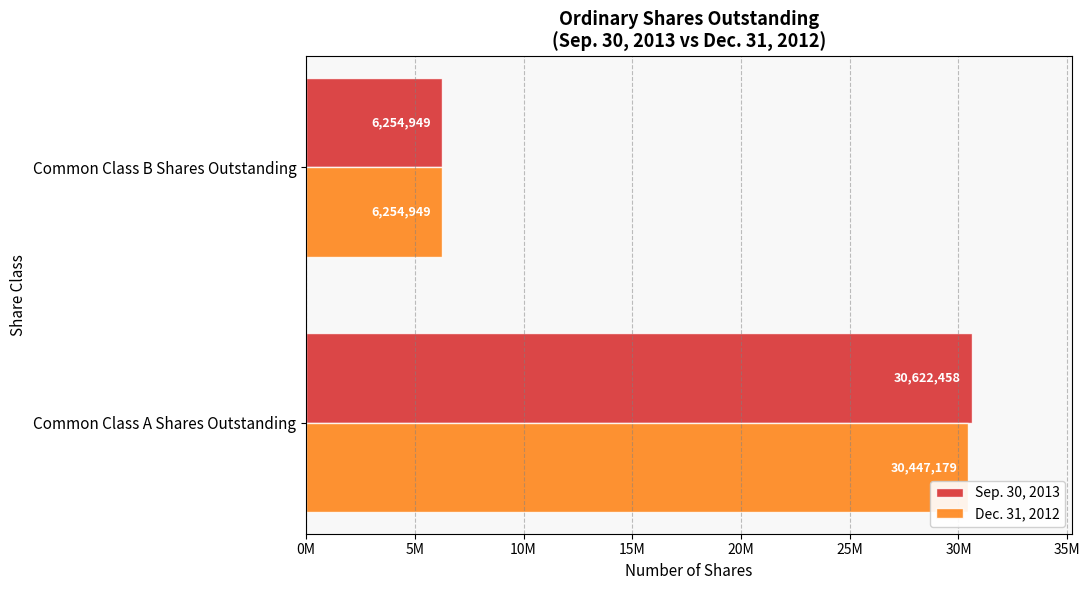

What are all the series names shown in the legend?

Sep. 30, 2013, Dec. 31, 2012